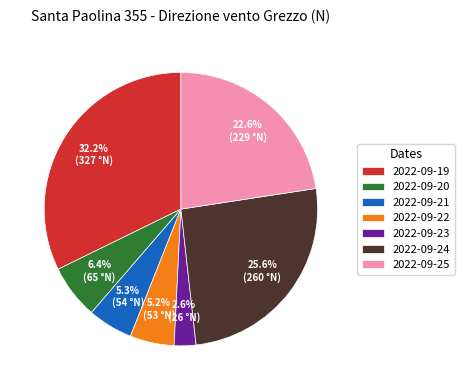

To the nearest percent, what is the difference between the largest and smallest slice percentages?

30%